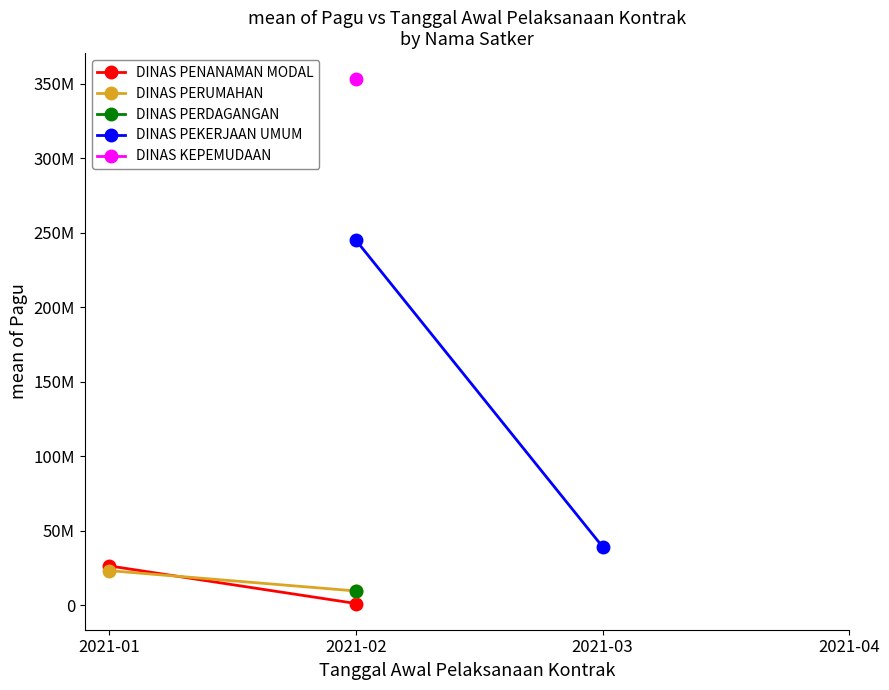

Between 2021-01 and 2021-02, which is larger?

2021-01